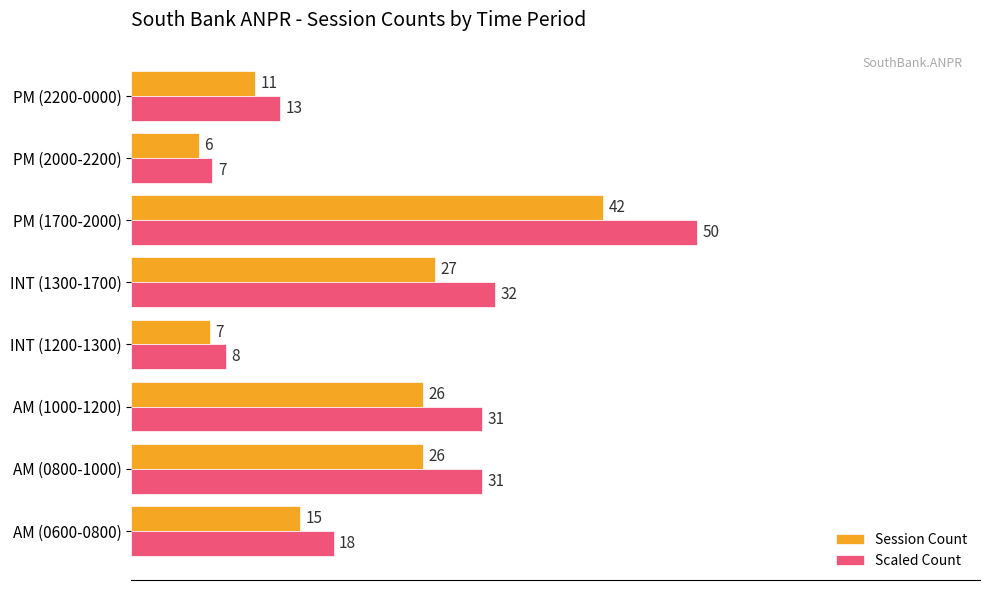

What are all the series names shown in the legend?

Session Count, Scaled Count